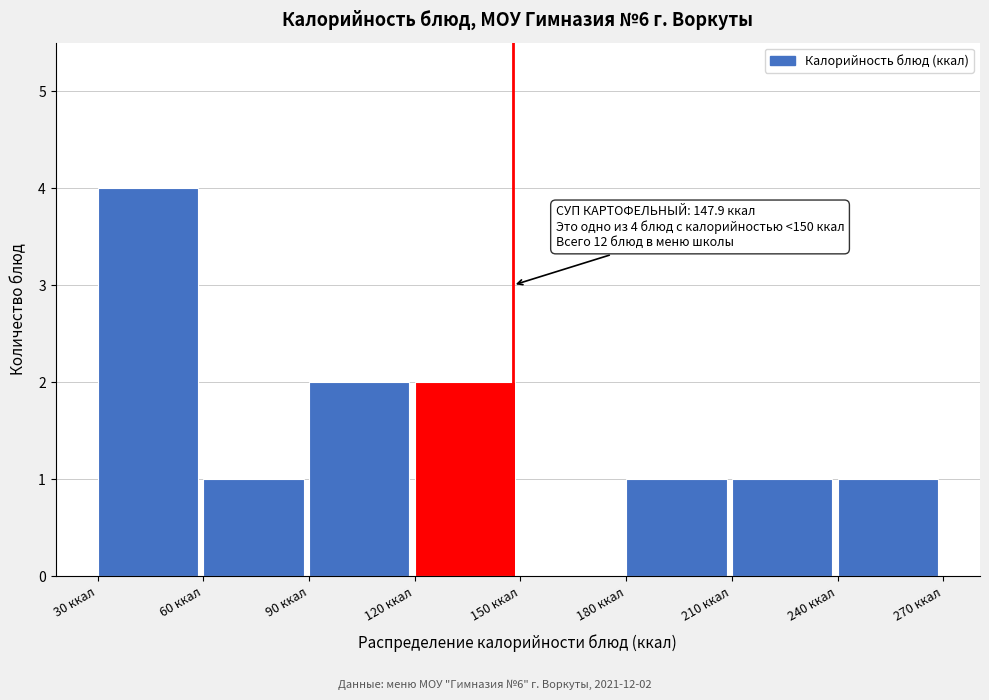

Over which range of the x-axis is the bar tallest?

30 to 60